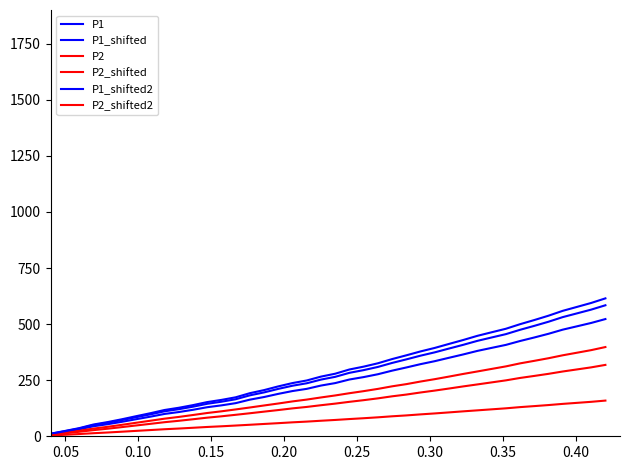

How many lines are shown in the chart?

6